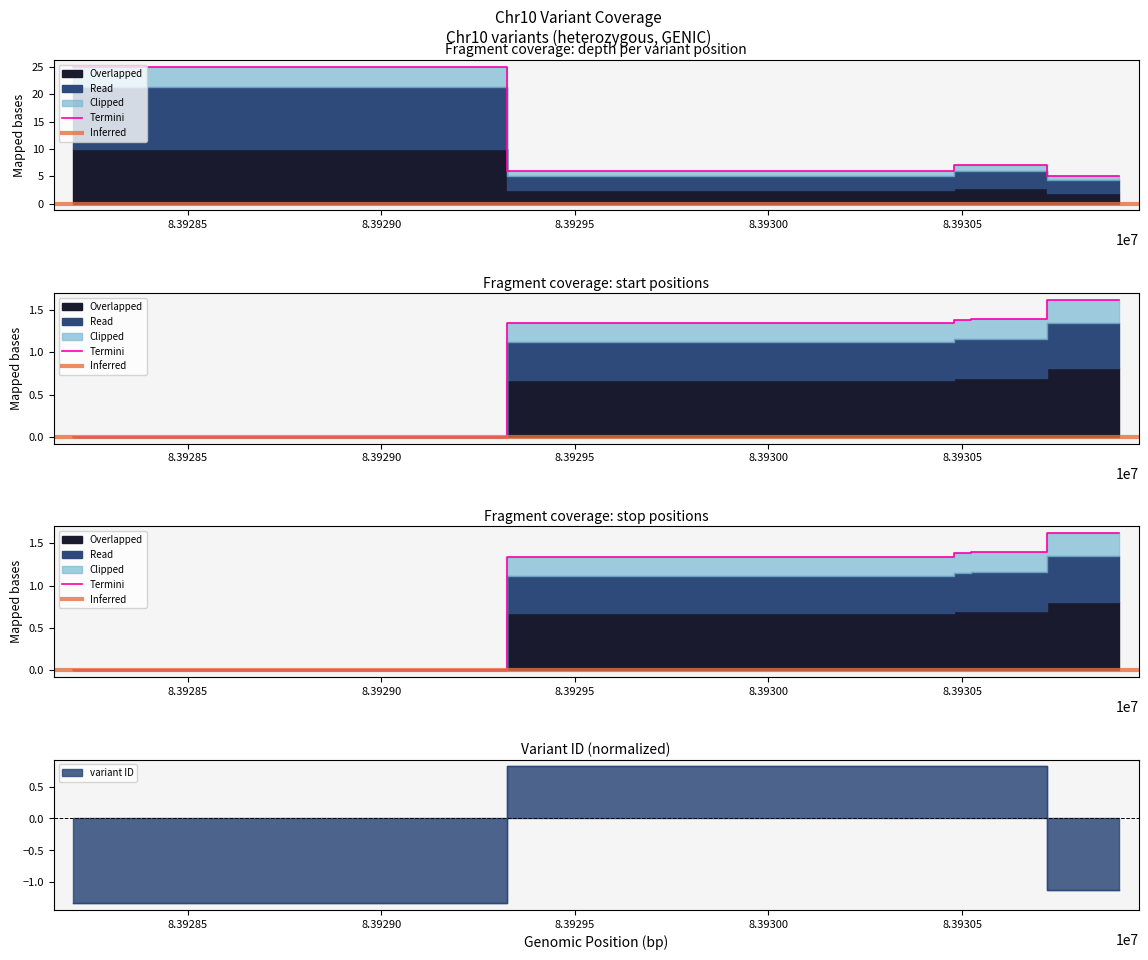

True or false: depth and stop intersect in this chart.

False